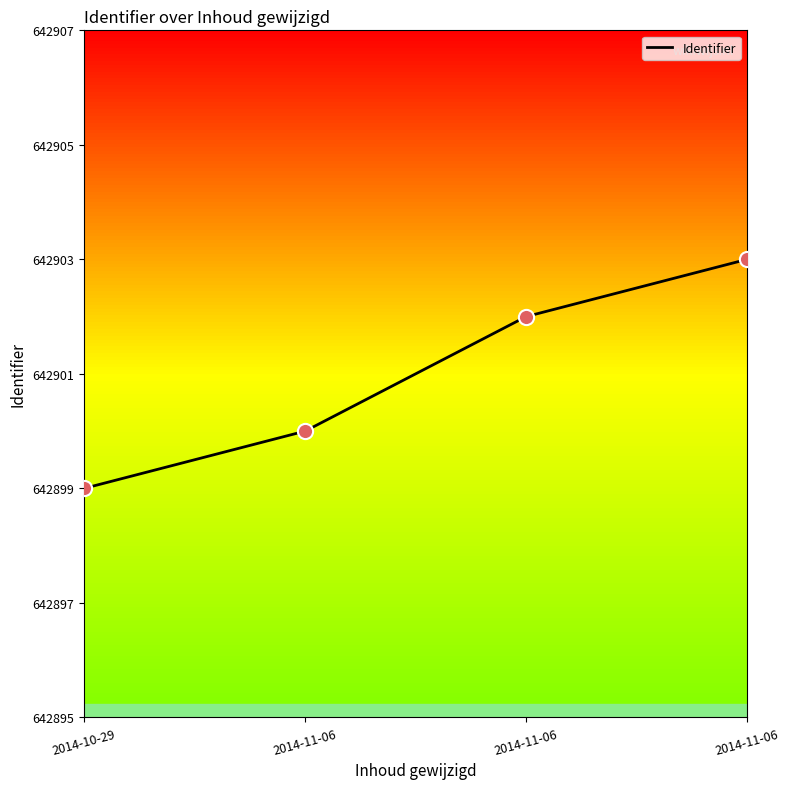

Which has a higher value, 2014-11-06 or 2014-11-06?

2014-11-06